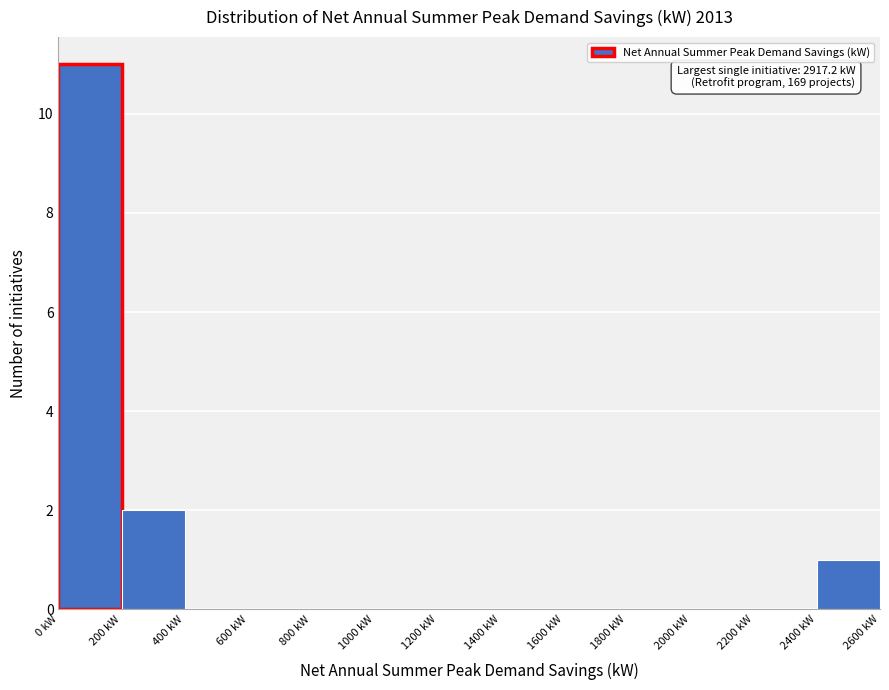

Which range on the x-axis has the tallest bar?

0 to 200